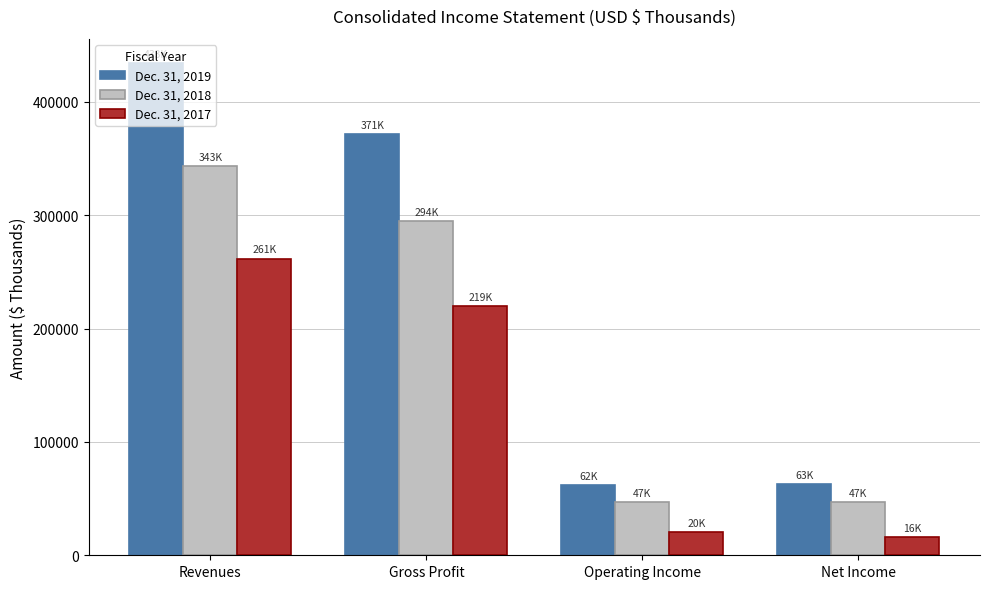

List the series in order of their peak value, highest first.

Dec. 31, 2019, Dec. 31, 2018, Dec. 31, 2017